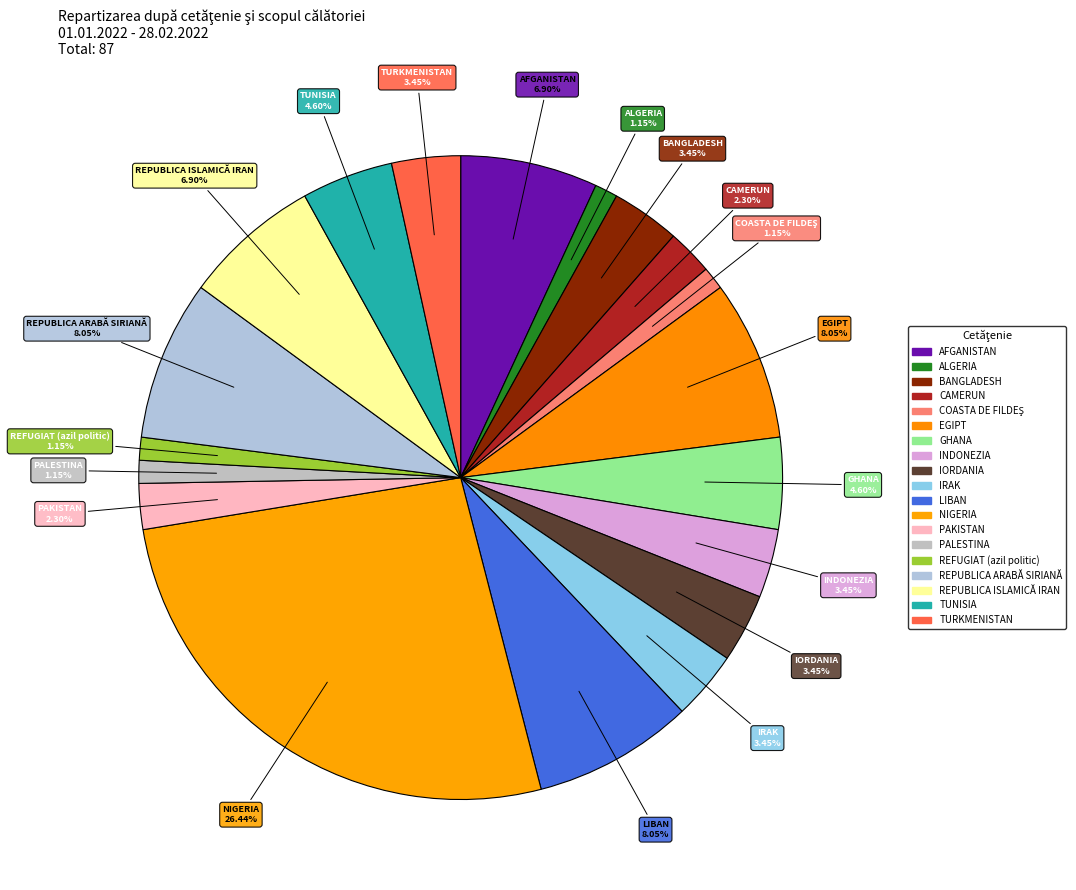

How many slices are in this pie chart?

19